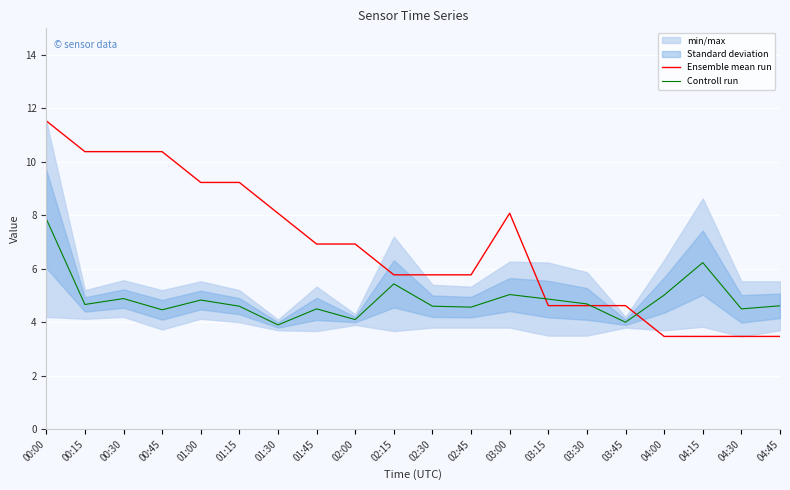

What is the total value across all series at 01:00?

14.1